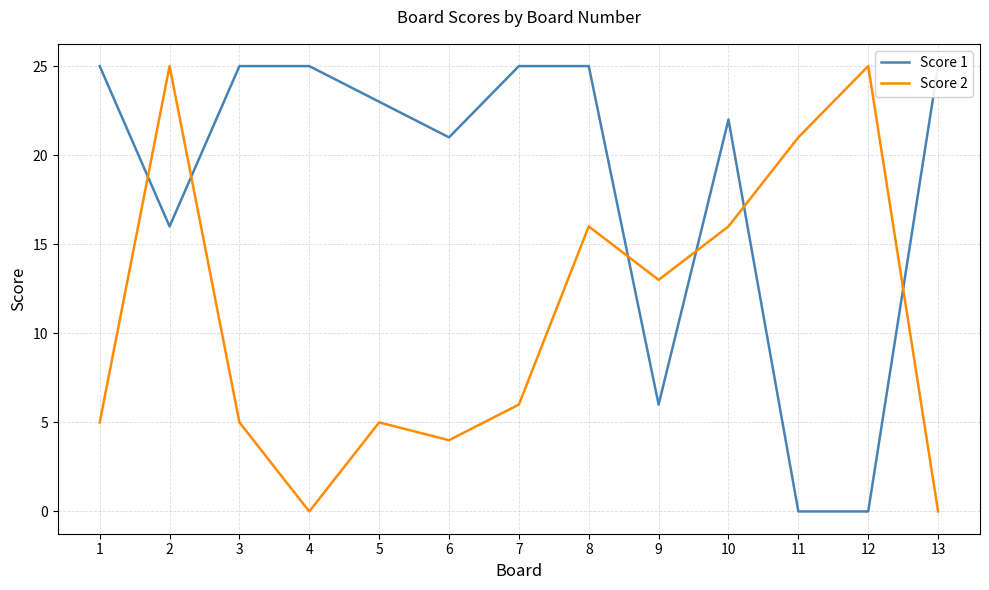

What is the difference between the maximum and minimum values in the Score 1 series?

25